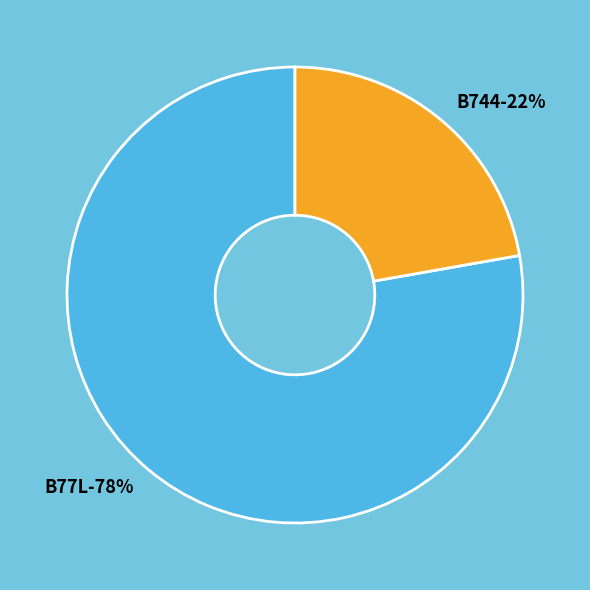

Which slice is the smallest?

B744